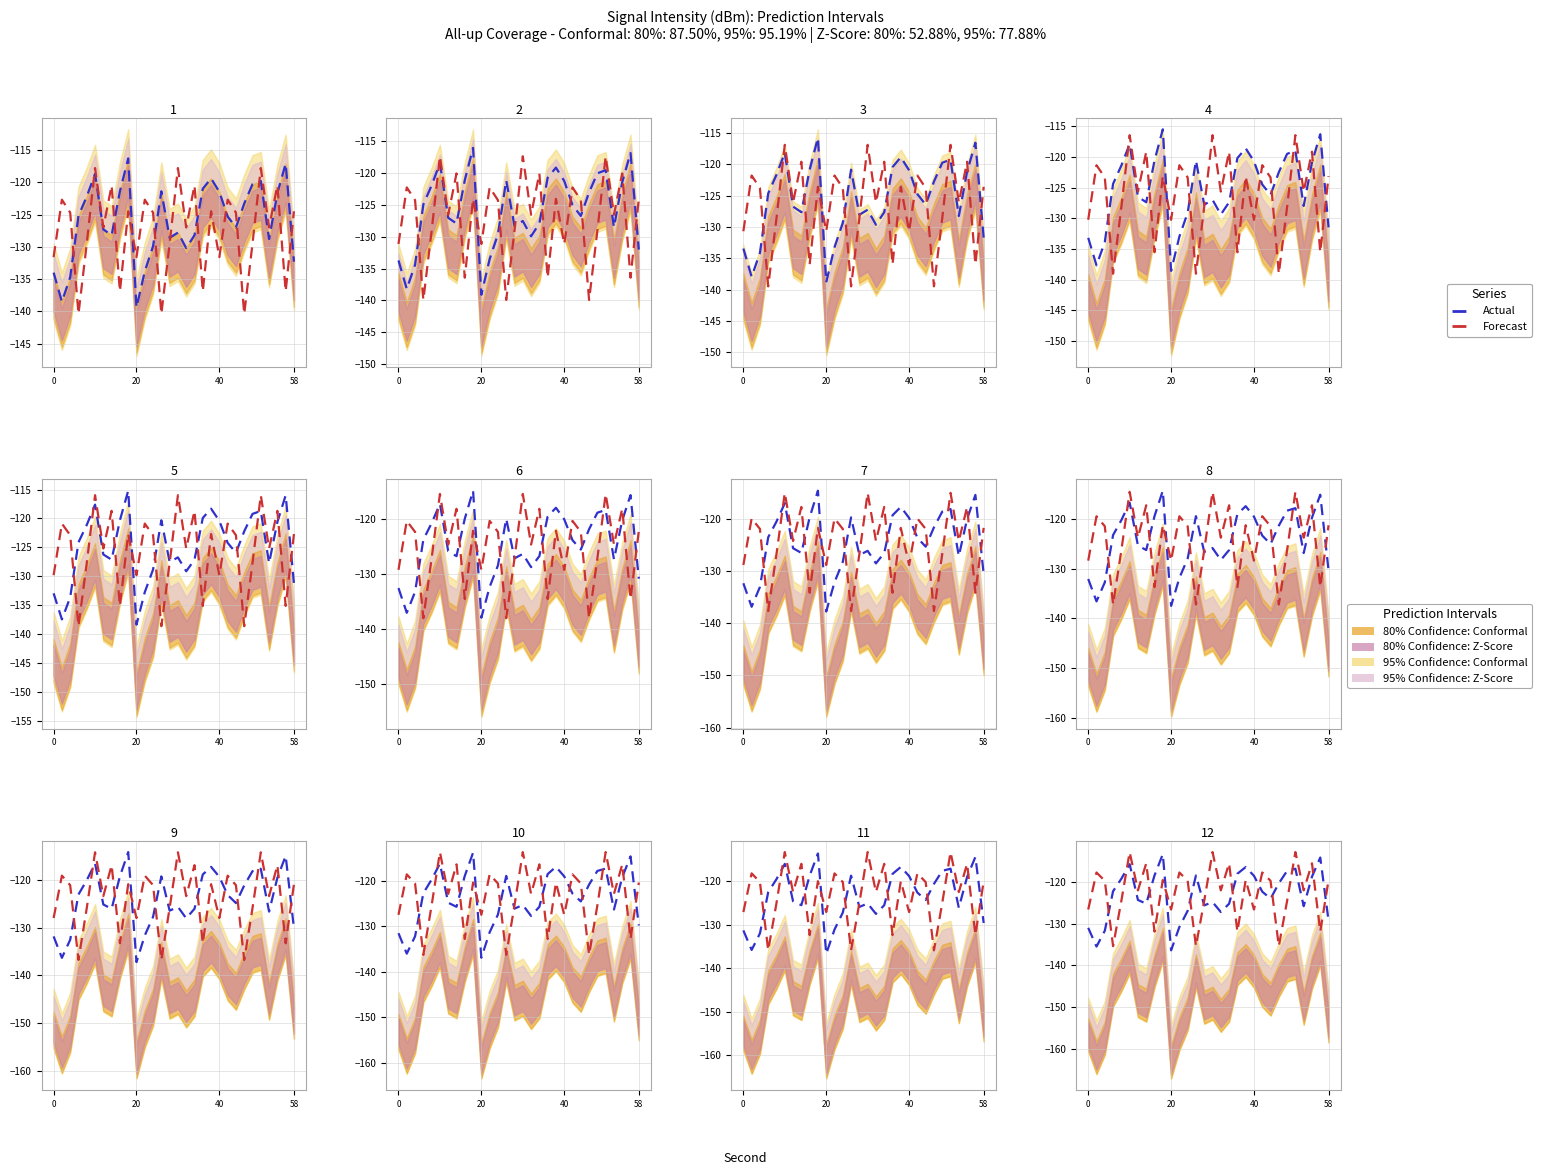

What is the sum of the Forecast values at 8 and 17?

-247.4